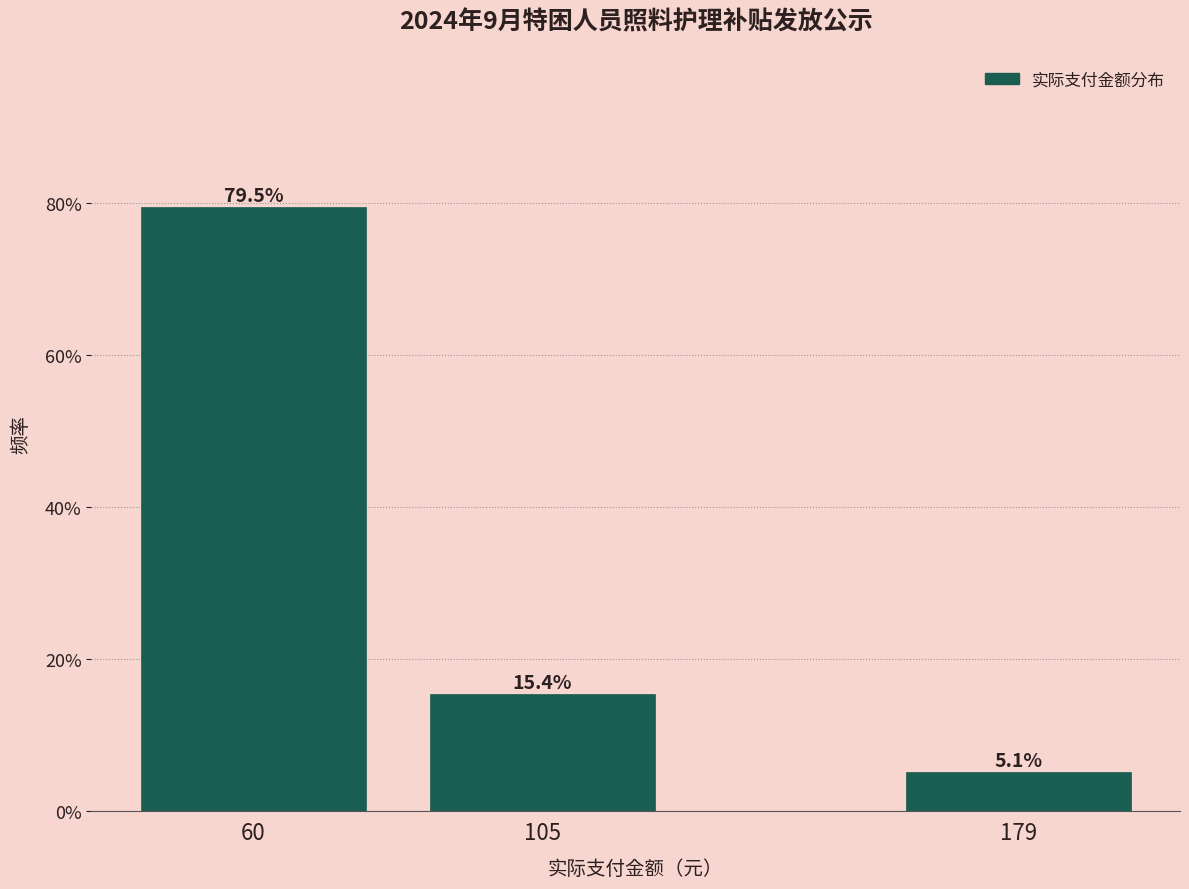

Reading left to right, what are all the values shown in this chart?

60=79.5	105=15.4	179=5.1